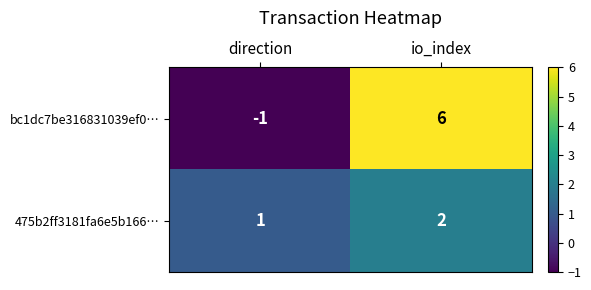

What is the smallest value displayed?

-1